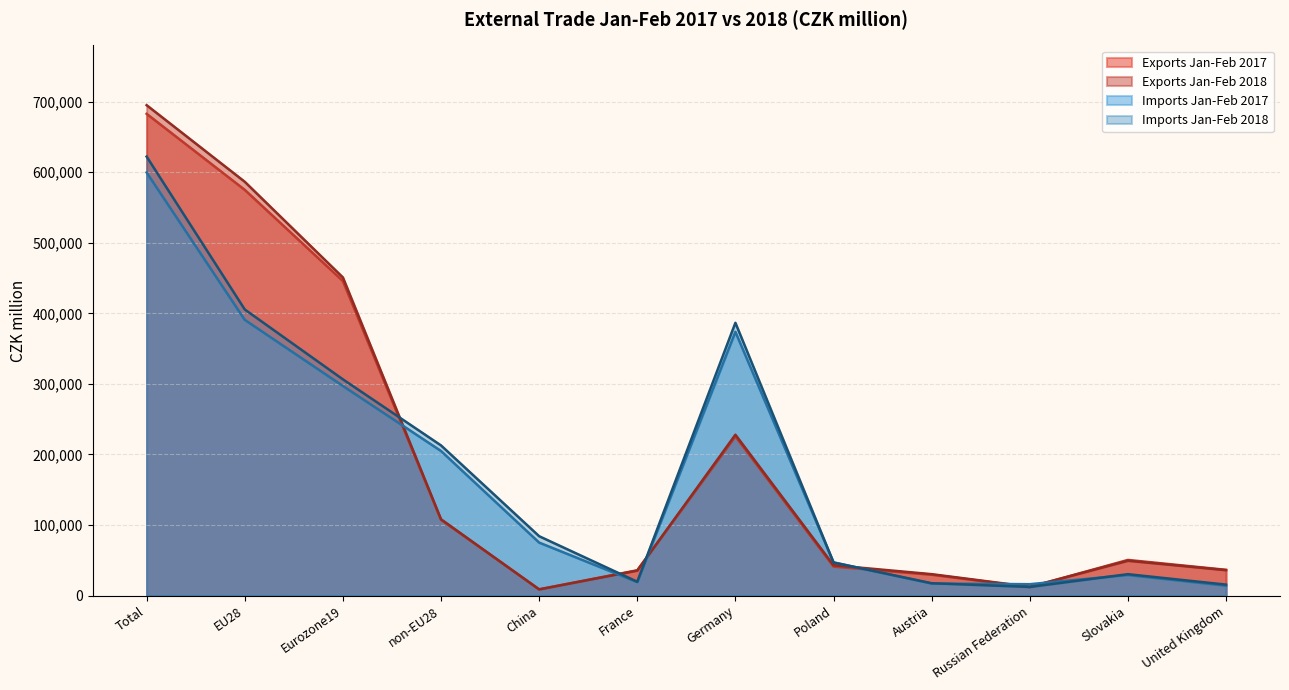

Which series has the widest spread of values?

Exports Jan-Feb 2018